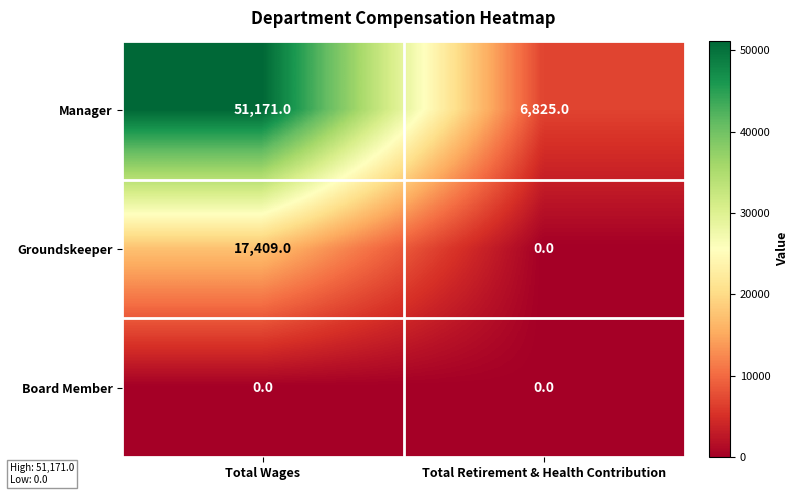

At which label is Groundskeeper closest to 8704?

Total Retirement & Health Contribution